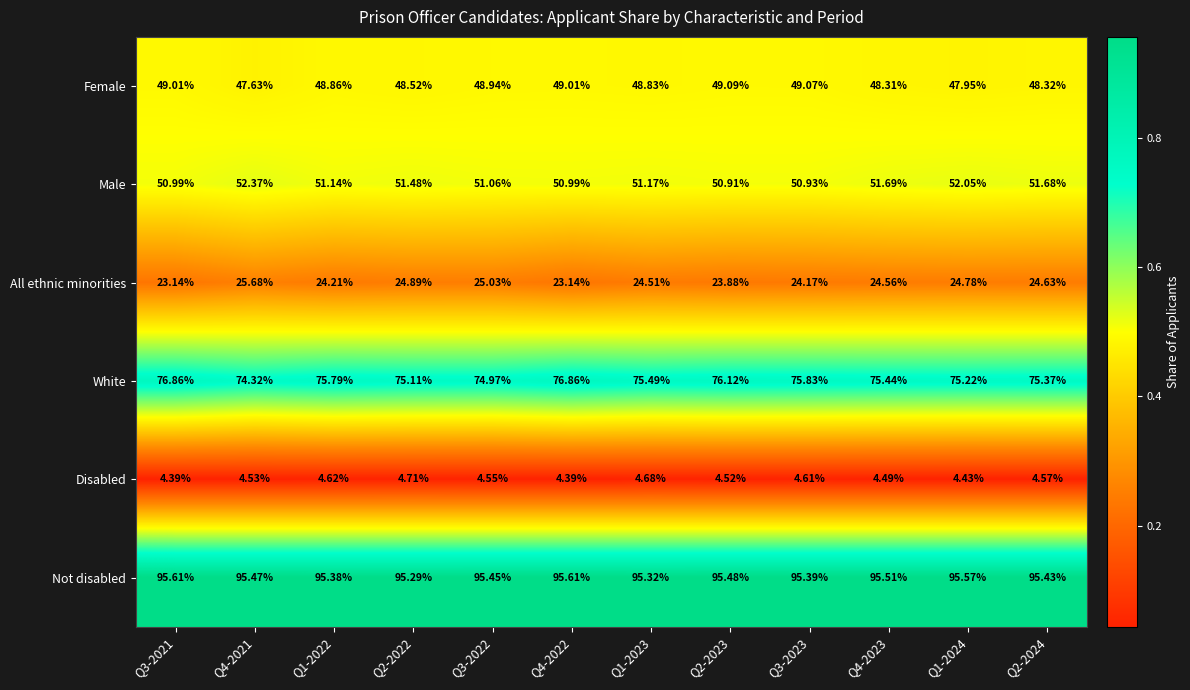

Is the value of All ethnic minorities at Q4-2021 greater than the value of Male at Q2-2022?

No